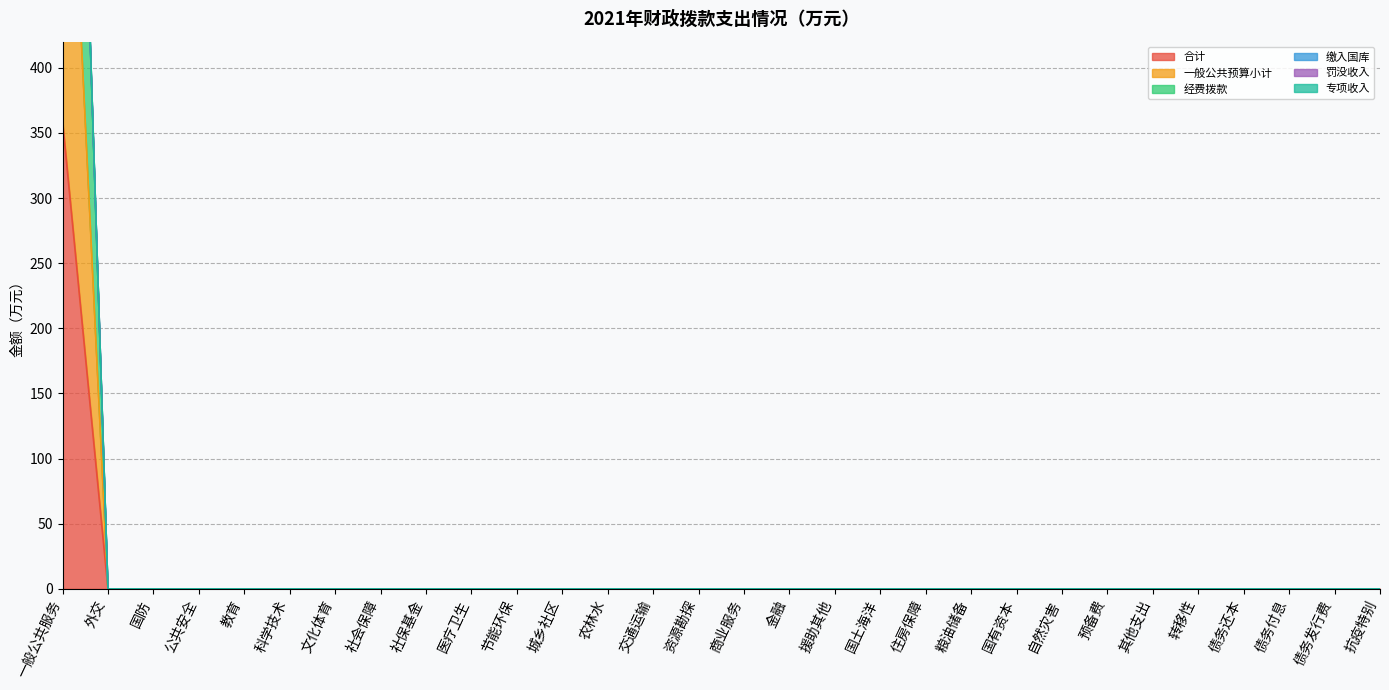

What position from the right is 国有资本?

9